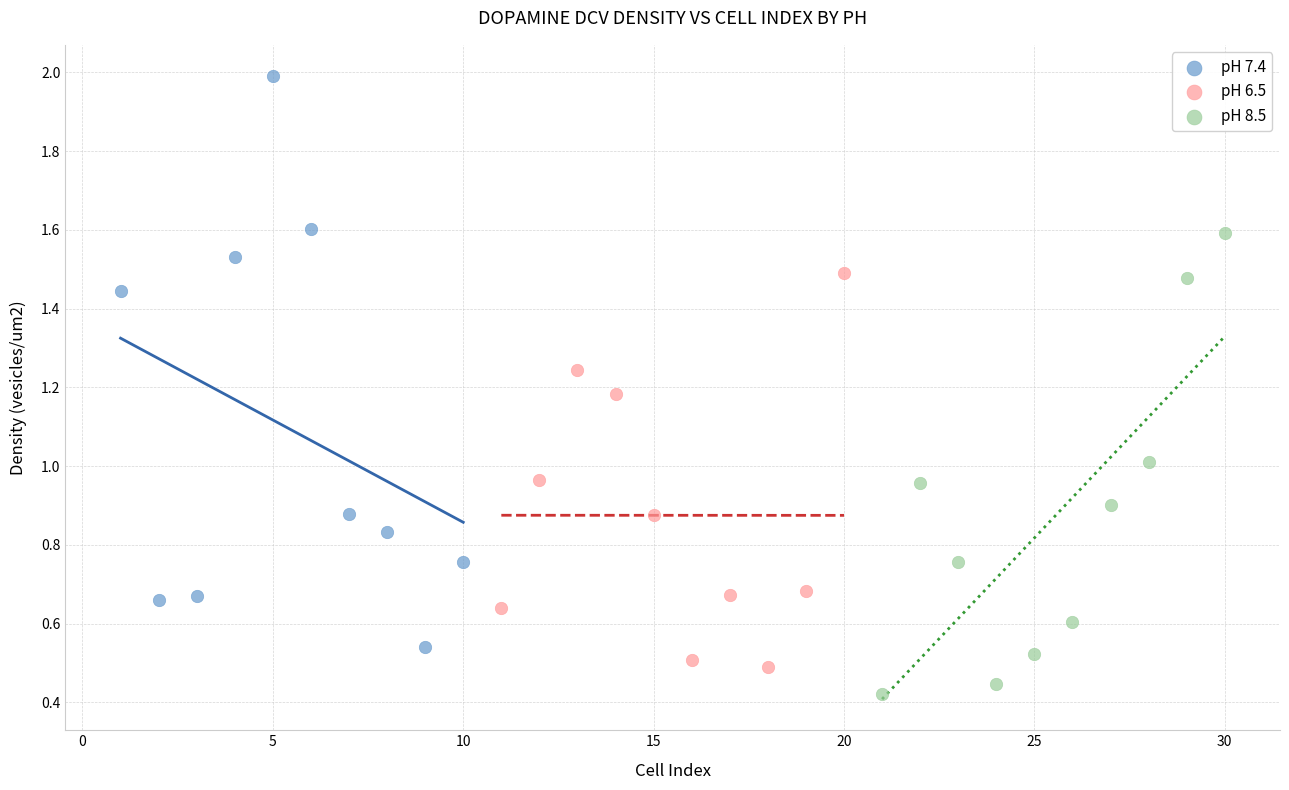

Which series has the largest Y range (max minus min)?

pH 7.4